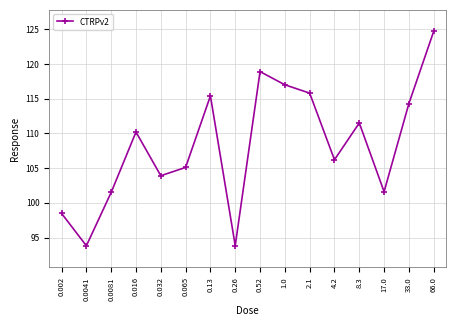

What is the greatest value displayed?

124.7